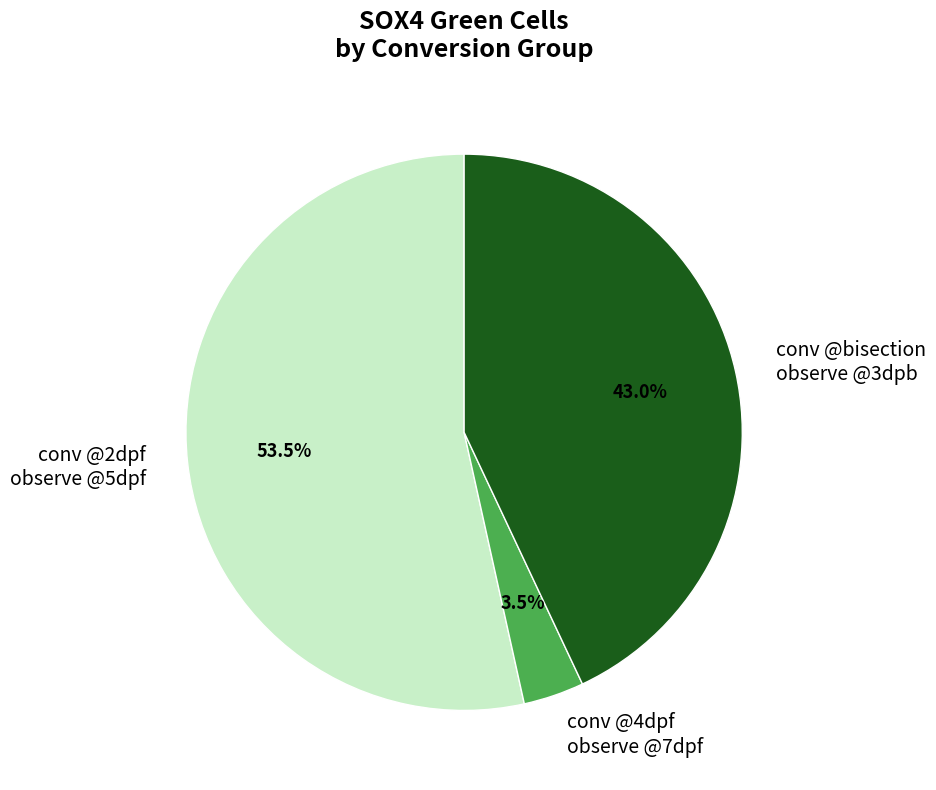

Does any single category account for the majority?

Yes